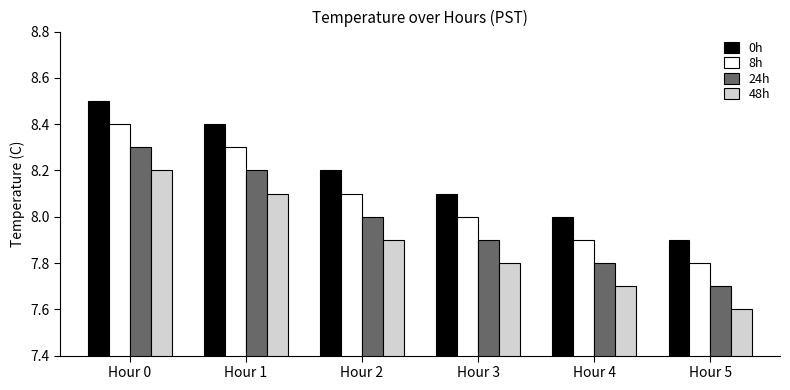

How many bars are there in each group?

4